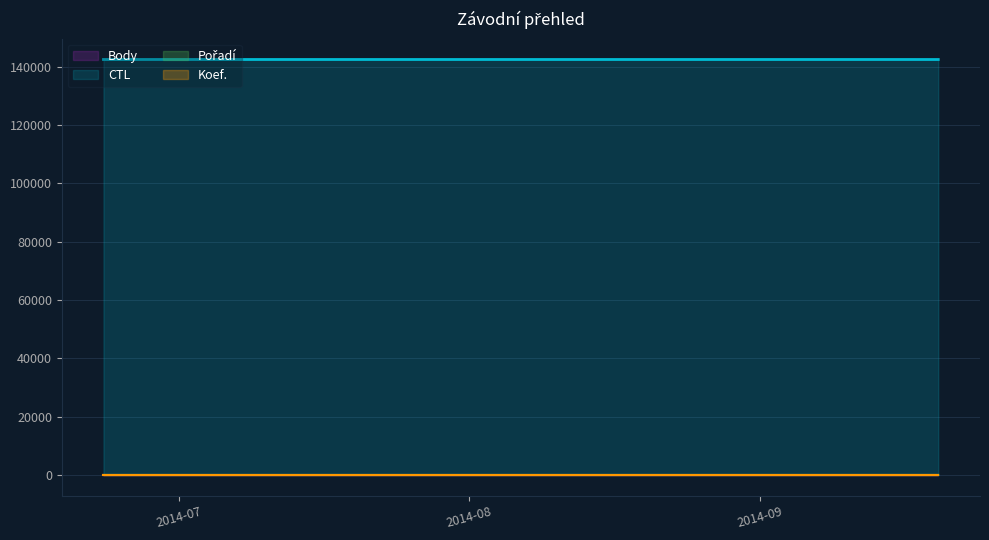

Reading left to right, list all the values displayed in this chart.

CTL: 142420	142421	142415
Pořadí: 5	5	3